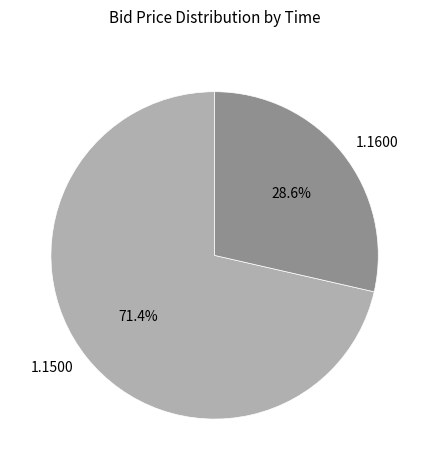

Which slice is the smallest?

1.1600